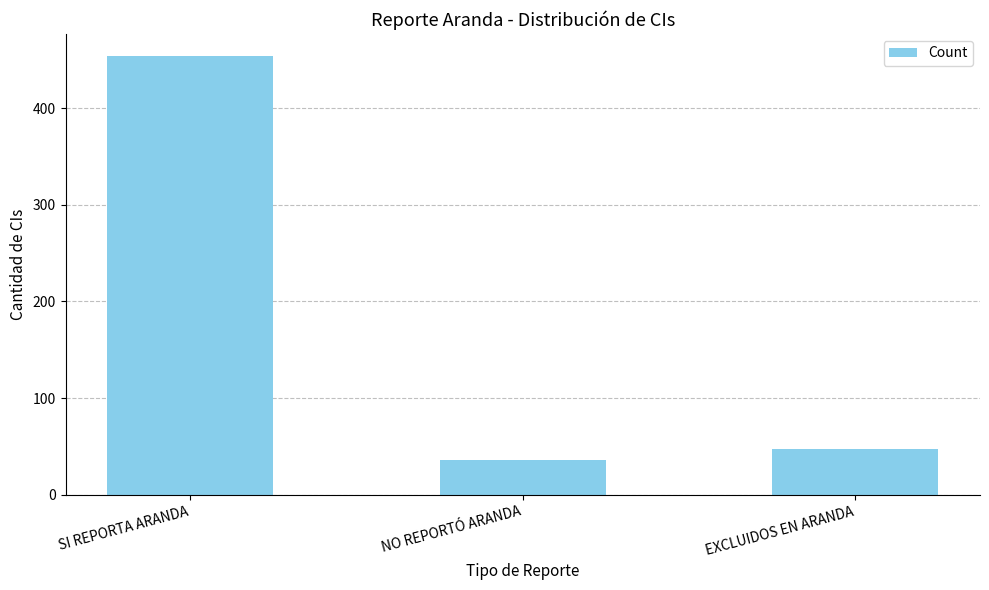

How many data points are less than 47?

1